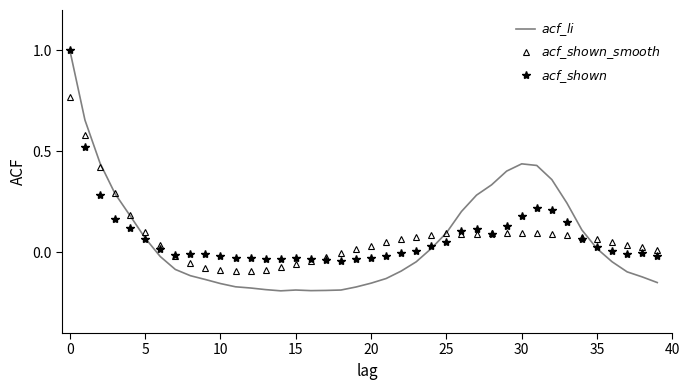

What is the maximum value shown in the chart?

1.0